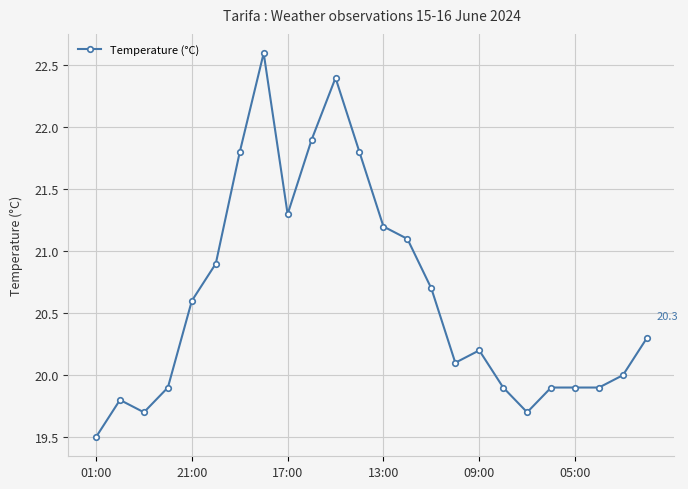

What is the value of the 8th point from the left?

22.6